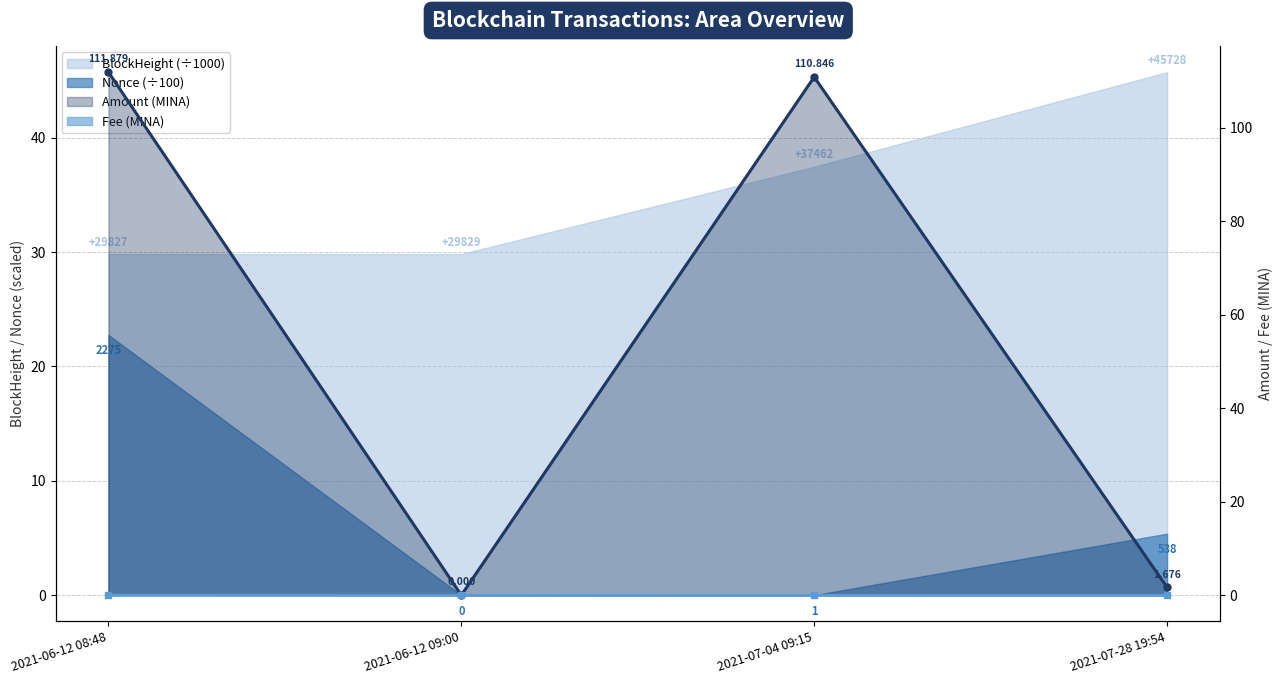

List the labels in order of BlockHeight value, smallest first.

2021-06-12 08:48, 2021-06-12 09:00, 2021-07-04 09:15, 2021-07-28 19:54